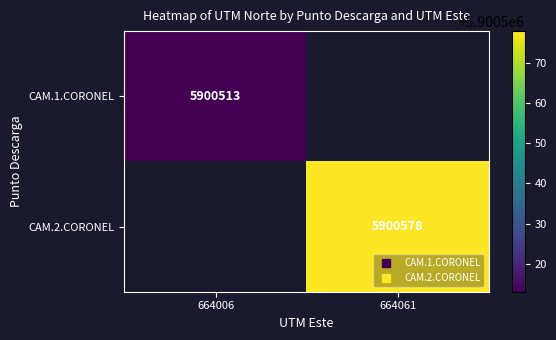

Read the CAM.1.CORONEL value at 664006.

5900513.0